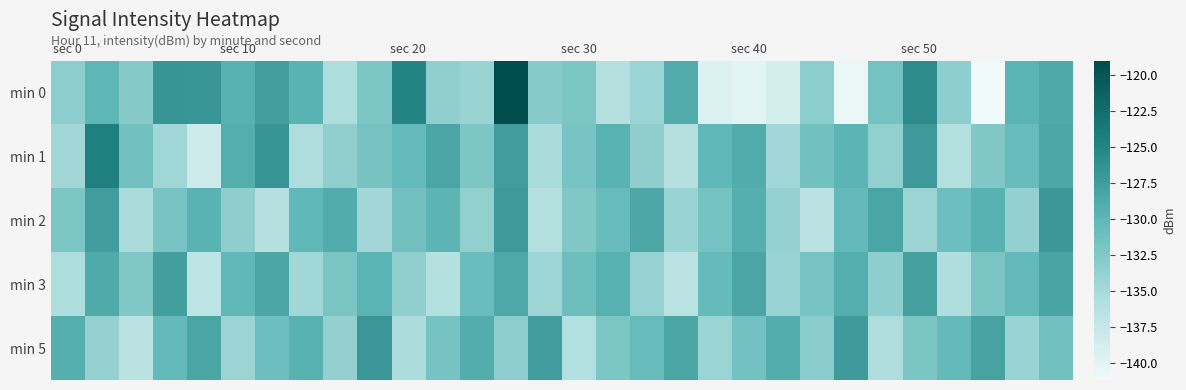

Rank the series by their maximum value, from lowest to highest.

min 3, min 2, min 5, min 1, min 0